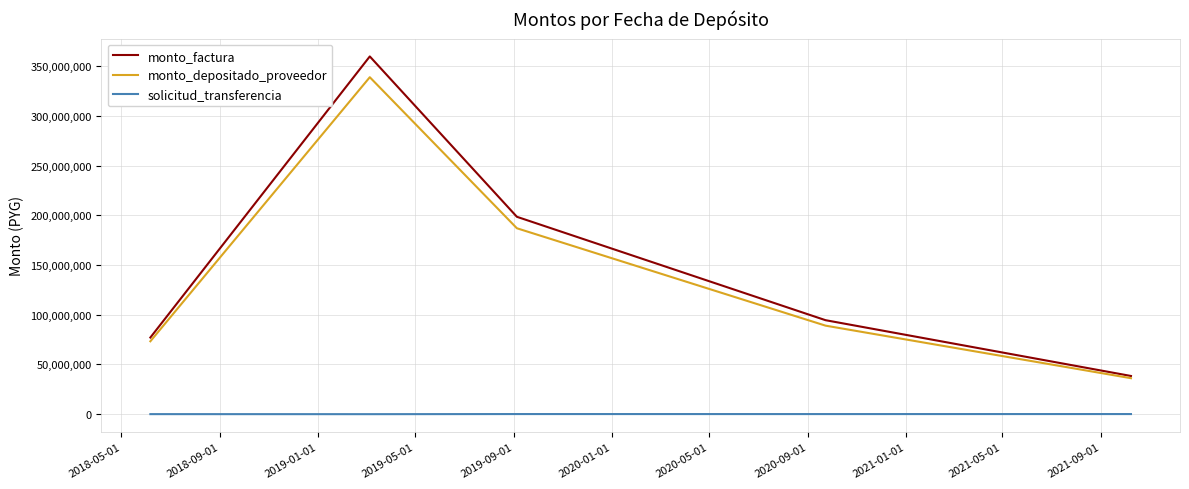

True or false: monto_depositado_proveedor and solicitud_transferencia cross at least once.

False